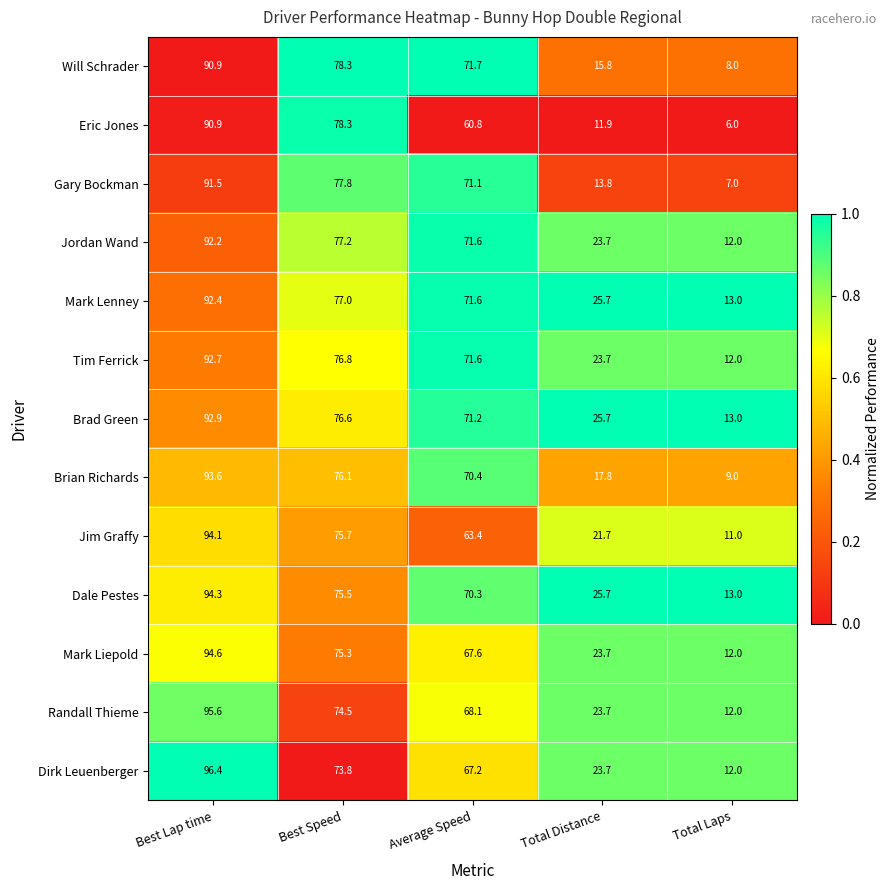

Count the number of categories in the chart.

5